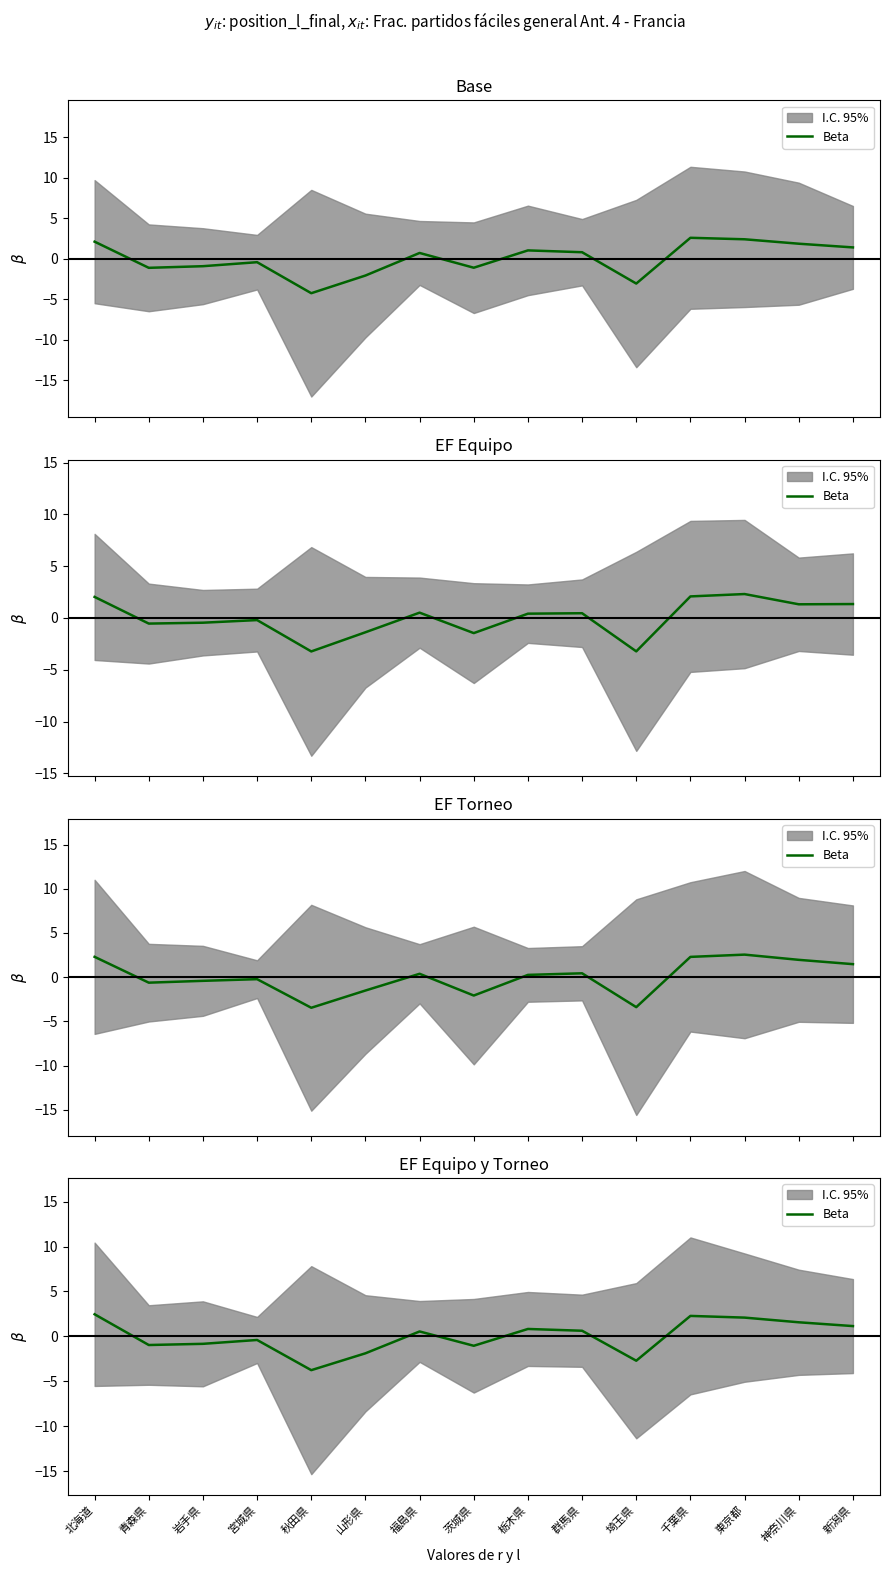

Is it true that the value at 埼玉県 is -0.6?

False